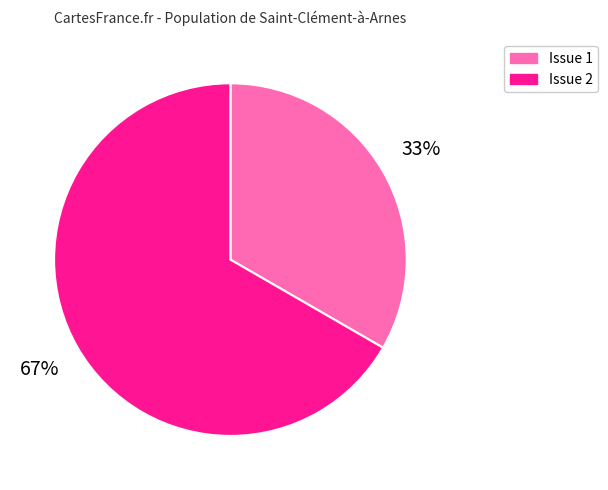

Which slice is the smallest?

Issue 1